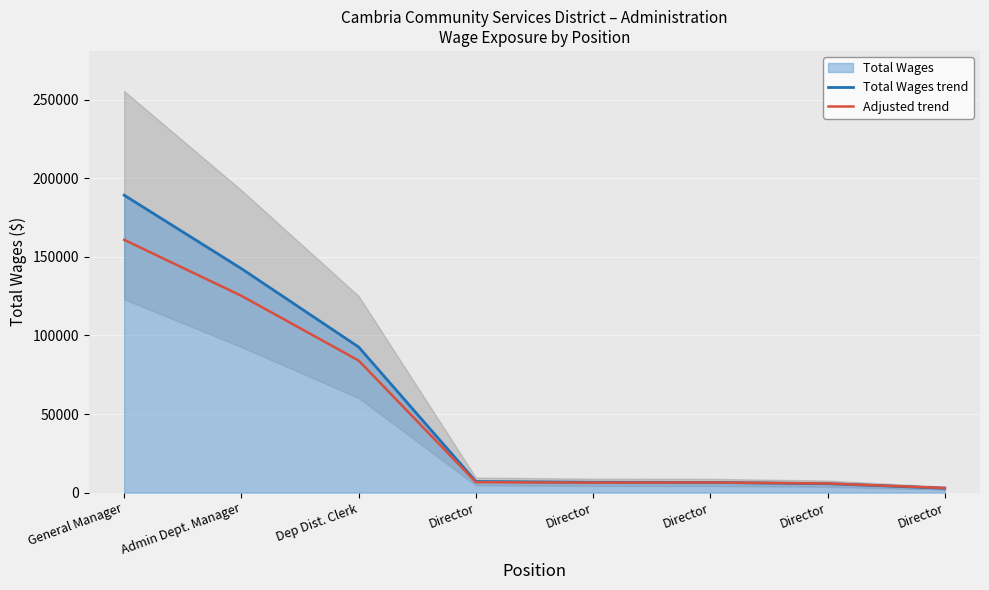

What is the difference between the maximum and minimum values in the Adjusted trend series?

157936.9